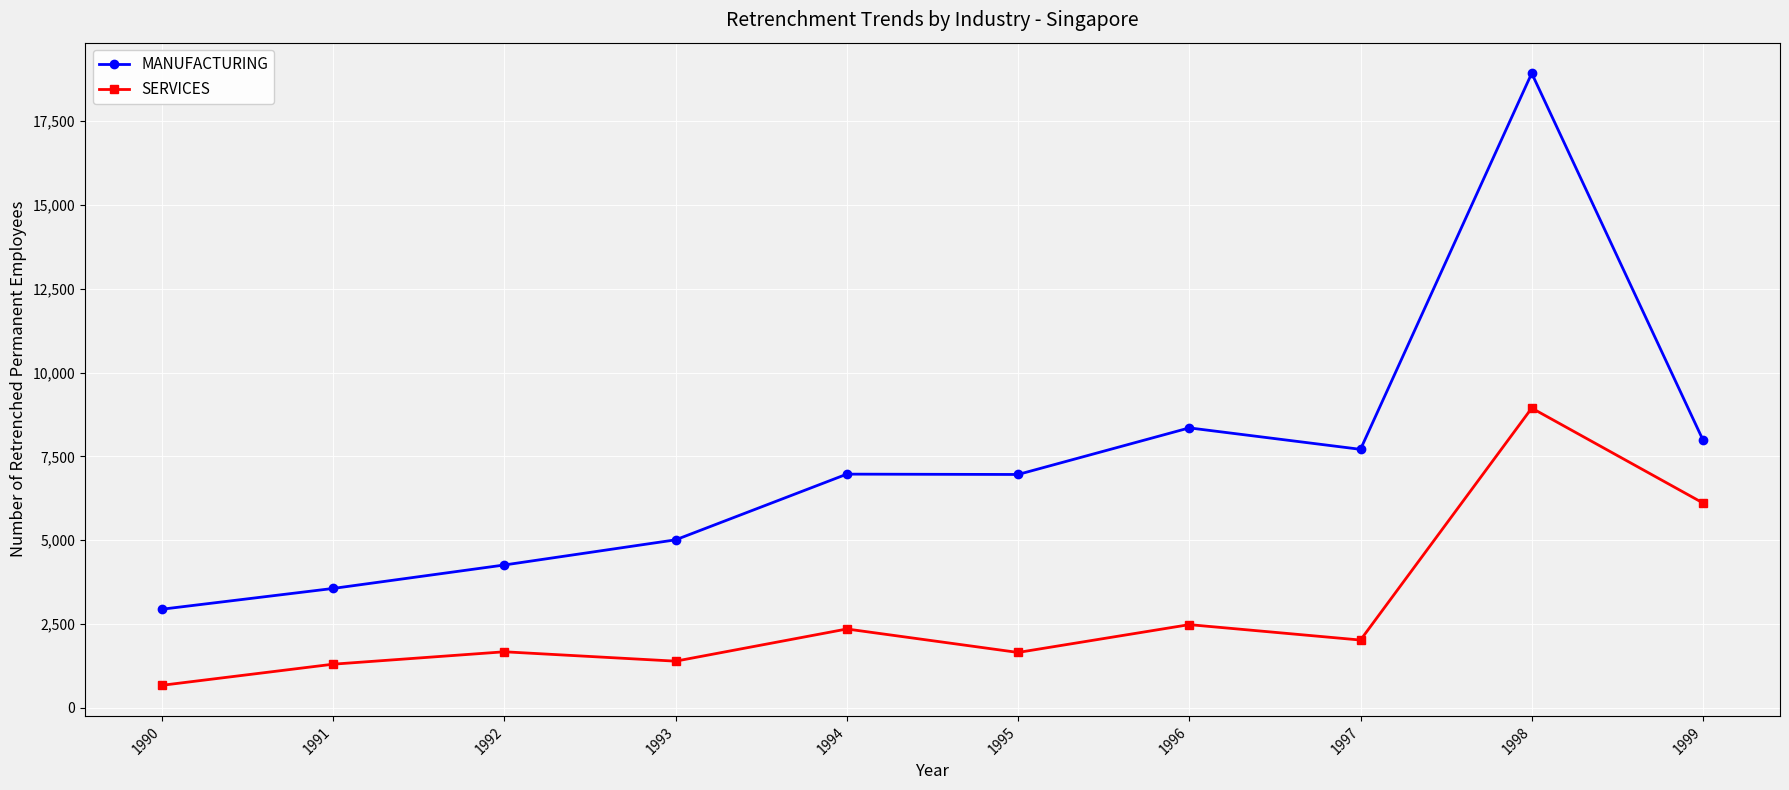

The MANUFACTURING series shows 1070 at 1991. True or false?

False